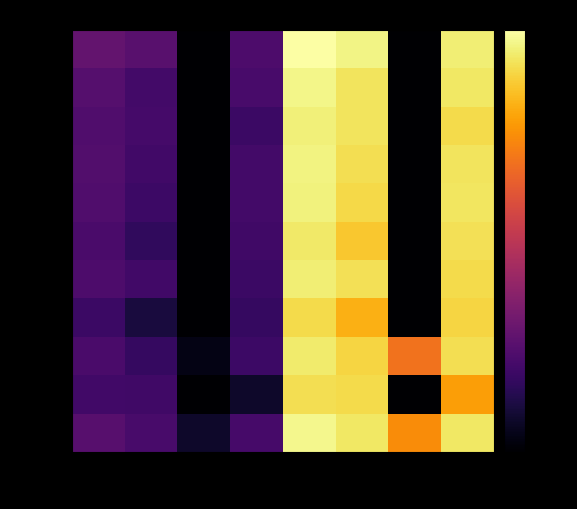

Reading left to right, what are all the values shown in this chart?

LAOWI: Siswa Disalurkan=-35.9	Siswa Pemberian=-37.2	Siswa Akt. Nom.=-50.0	Siswa Relaksasi=-38.5	Dana Disalurkan=0.0	Dana Pemberian=-1.6	Dana Akt. Nom.=-50.0	Dana Relaksasi=-2.4
BARAWANU: Siswa Disalurkan=-37.5	Siswa Pemberian=-39.7	Siswa Akt. Nom.=-50.0	Siswa Relaksasi=-39.1	Dana Disalurkan=-1.5	Dana Pemberian=-3.7	Dana Akt. Nom.=-50.0	Dana Relaksasi=-3.1
BAWONAURU: Siswa Disalurkan=-38.3	Siswa Pemberian=-39.6	Siswa Akt. Nom.=-50.0	Siswa Relaksasi=-40.8	Dana Disalurkan=-2.2	Dana Pemberian=-3.7	Dana Akt. Nom.=-50.0	Dana Relaksasi=-4.6
BARUZO: Siswa Disalurkan=-37.9	Siswa Pemberian=-39.9	Siswa Akt. Nom.=-50.0	Siswa Relaksasi=-39.8	Dana Disalurkan=-1.9	Dana Pemberian=-4.2	Dana Akt. Nom.=-50.0	Dana Relaksasi=-3.5
FANEDANU: Siswa Disalurkan=-38.2	Siswa Pemberian=-40.6	Siswa Akt. Nom.=-50.0	Siswa Relaksasi=-39.7	Dana Disalurkan=-2.1	Dana Pemberian=-4.7	Dana Akt. Nom.=-50.0	Dana Relaksasi=-3.5
SIHAREO: Siswa Disalurkan=-39.0	Siswa Pemberian=-41.9	Siswa Akt. Nom.=-50.0	Siswa Relaksasi=-40.2	Dana Disalurkan=-3.0	Dana Pemberian=-6.5	Dana Akt. Nom.=-50.0	Dana Relaksasi=-3.9
MEHAGA: Siswa Disalurkan=-38.5	Siswa Pemberian=-40.0	Siswa Akt. Nom.=-50.0	Siswa Relaksasi=-40.8	Dana Disalurkan=-2.4	Dana Pemberian=-4.1	Dana Akt. Nom.=-50.0	Dana Relaksasi=-4.6
MAJU: Siswa Disalurkan=-40.7	Siswa Pemberian=-44.6	Siswa Akt. Nom.=-50.0	Siswa Relaksasi=-41.4	Dana Disalurkan=-4.5	Dana Pemberian=-8.9	Dana Akt. Nom.=-50.0	Dana Relaksasi=-5.2
SINARMARA: Siswa Disalurkan=-38.9	Siswa Pemberian=-41.2	Siswa Akt. Nom.=-48.1	Siswa Relaksasi=-40.5	Dana Disalurkan=-2.8	Dana Pemberian=-5.2	Dana Akt. Nom.=-15.6	Dana Relaksasi=-4.3
FANA: Siswa Disalurkan=-39.9	Siswa Pemberian=-40.2	Siswa Akt. Nom.=-50.0	Siswa Relaksasi=-46.1	Dana Disalurkan=-4.2	Dana Pemberian=-4.5	Dana Akt. Nom.=-50.0	Dana Relaksasi=-10.6
AMBUKHA: Siswa Disalurkan=-37.3	Siswa Pemberian=-39.2	Siswa Akt. Nom.=-46.1	Siswa Relaksasi=-39.4	Dana Disalurkan=-1.3	Dana Pemberian=-3.3	Dana Akt. Nom.=-12.5	Dana Relaksasi=-3.2